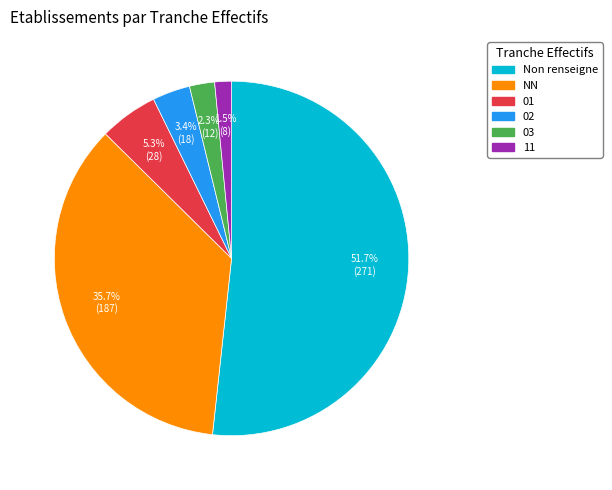

Is there a majority slice in this chart?

Yes